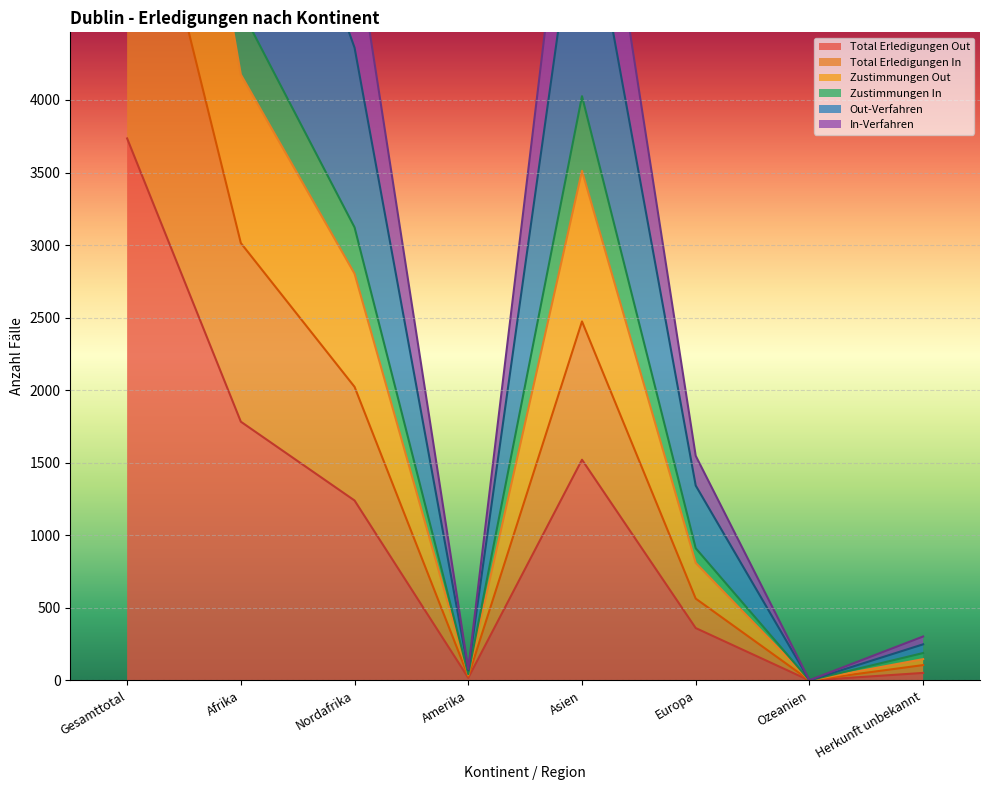

In In-Verfahren, how many points are higher than both neighbors (excluding endpoints)?

1